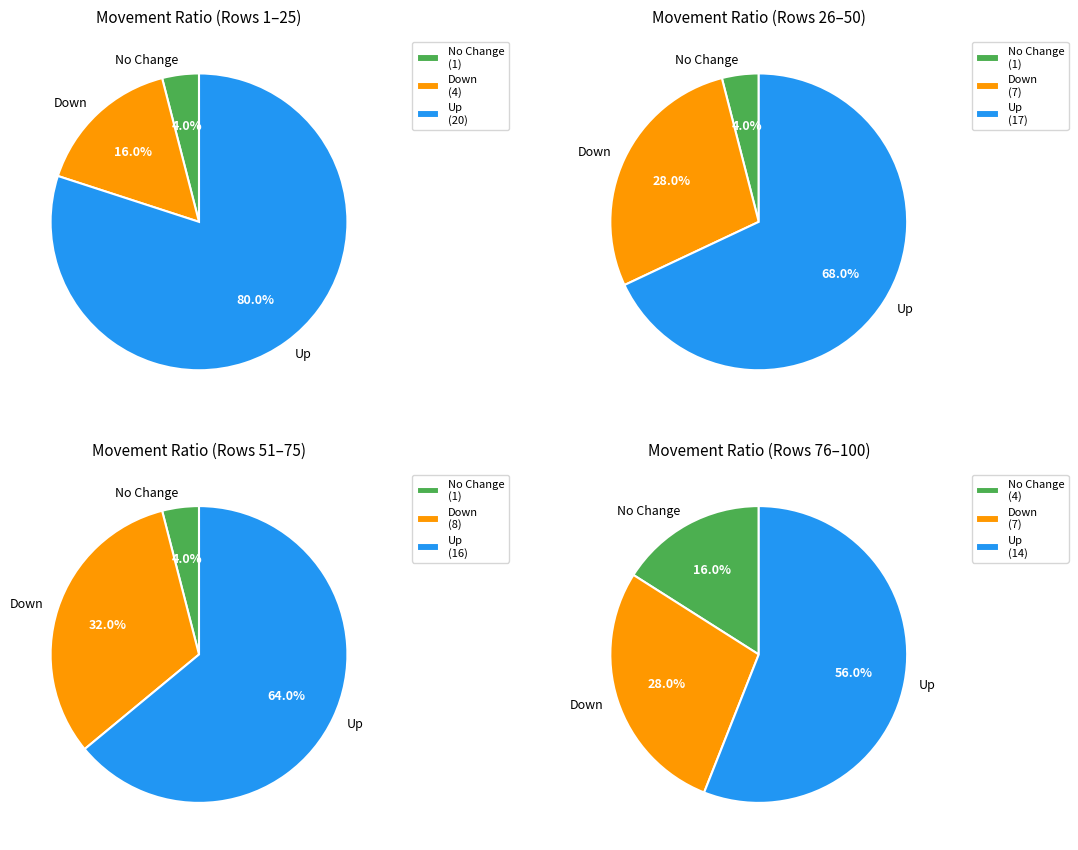

To the nearest percent, what portion does up represent?

67%